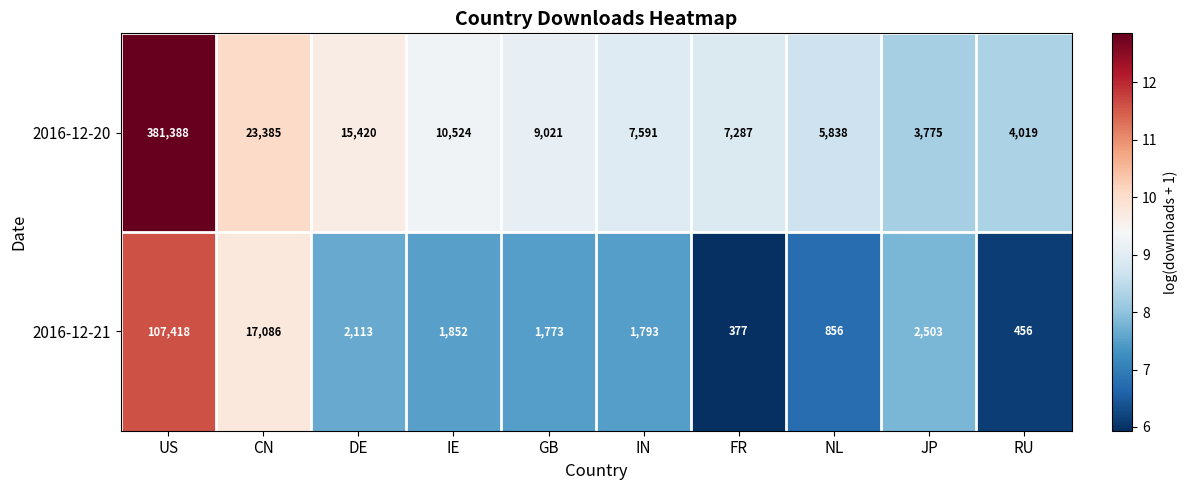

Which series has the largest range (max minus min)?

2016-12-20